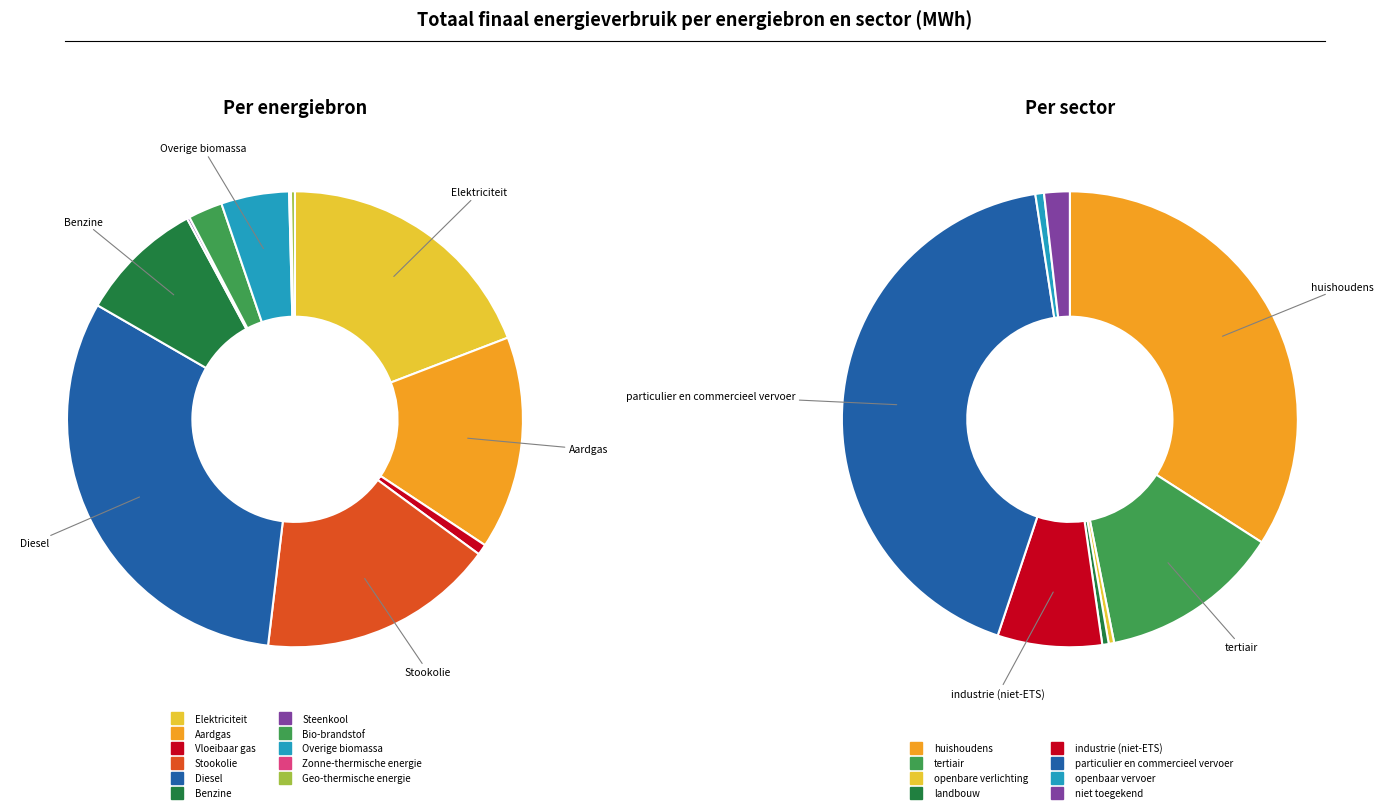

Approximately how many times larger is the value at Overige biomassa compared to Vloeibaar gas?

6.3